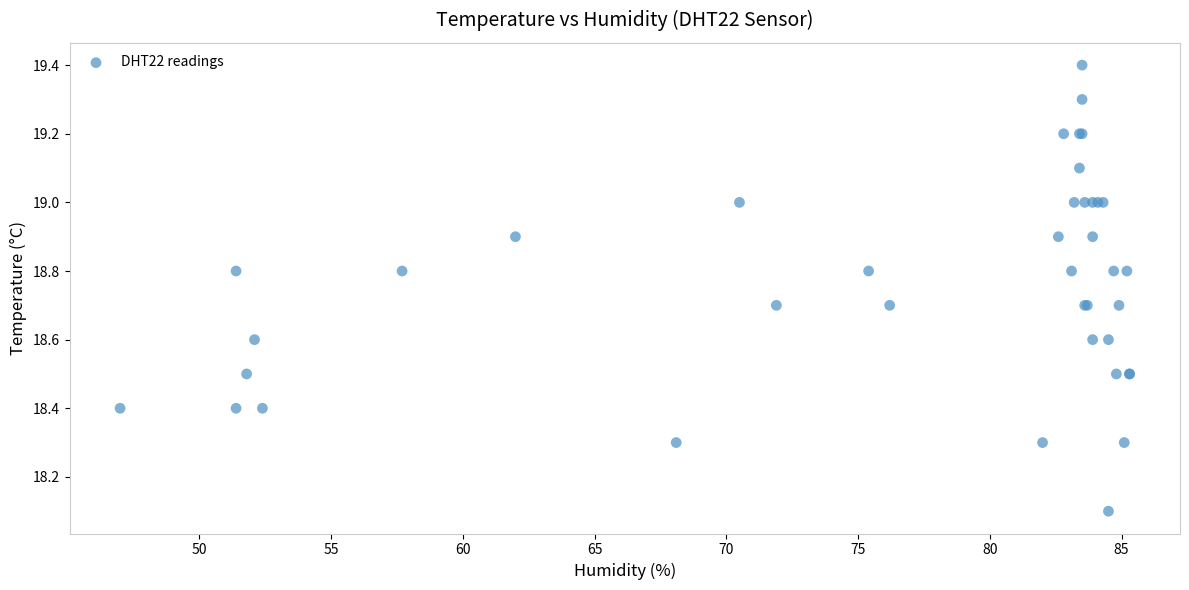

What Y value in the scatter plot is closest to 18?

18.1